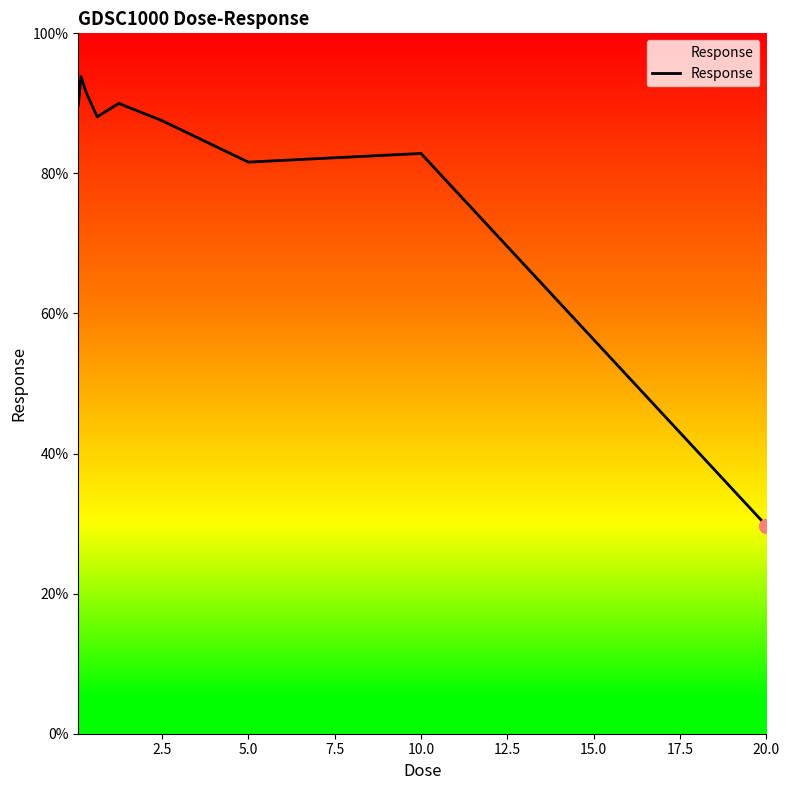

What is the minimum value shown in the chart?

29.7